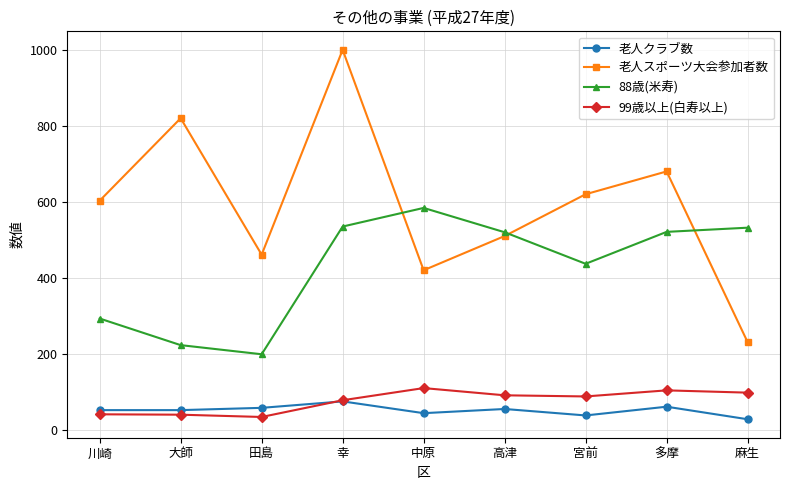

At 田島, list the series in order from largest to smallest.

老人スポーツ大会参加者数, 88歳(米寿), 老人クラブ数, 99歳以上(白寿以上)